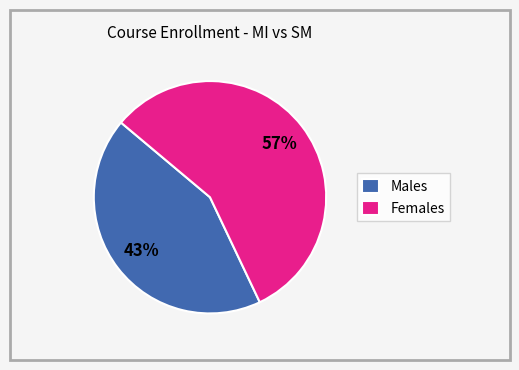

What is the largest slice in the pie chart?

Females